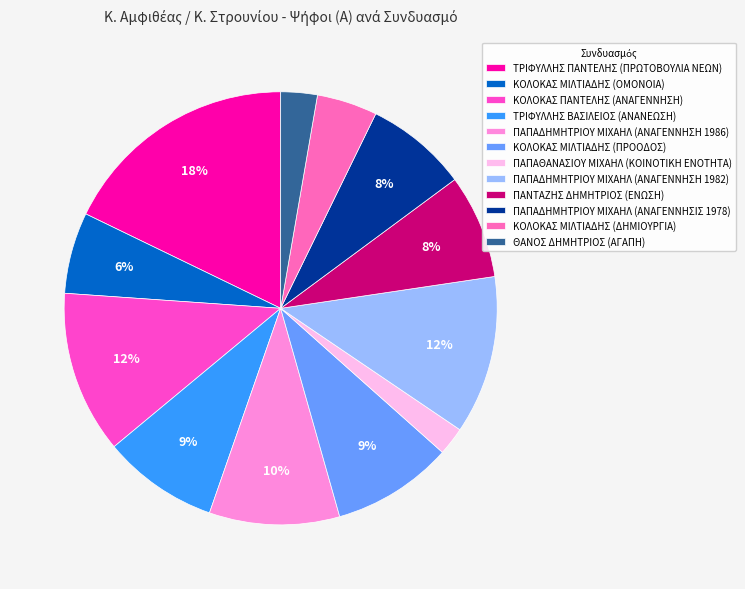

To the nearest percent, what is the difference between the ΠΑΠΑΔΗΜΗΤΡΙΟΥ ΜΙΧΑΗΛ (ΑΝΑΓΕΝΝΗΣΗ 1982) and ΤΡΙΦΥΛΛΗΣ ΒΑΣΙΛΕΙΟΣ (ΑΝΑΝΕΩΣΗ) slice percentages?

3%